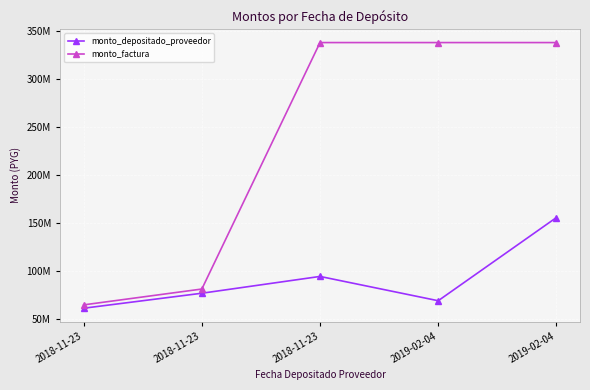

What are all the series names shown in the legend?

monto_depositado_proveedor, monto_factura